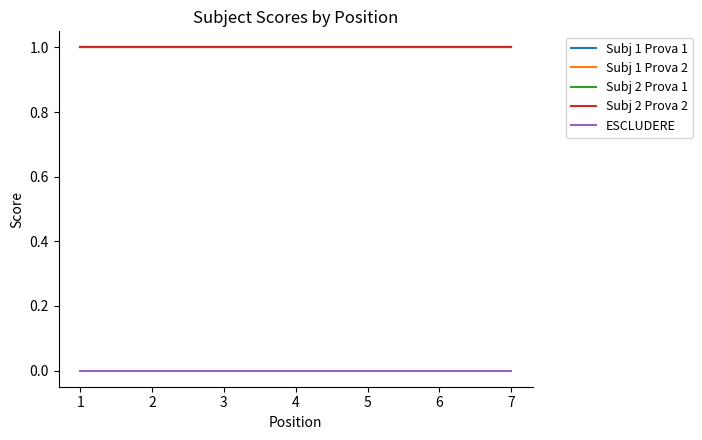

Rank the series at 2 from lowest to highest value.

ESCLUDERE, Subj 1 Prova 1, Subj 1 Prova 2, Subj 2 Prova 1, Subj 2 Prova 2